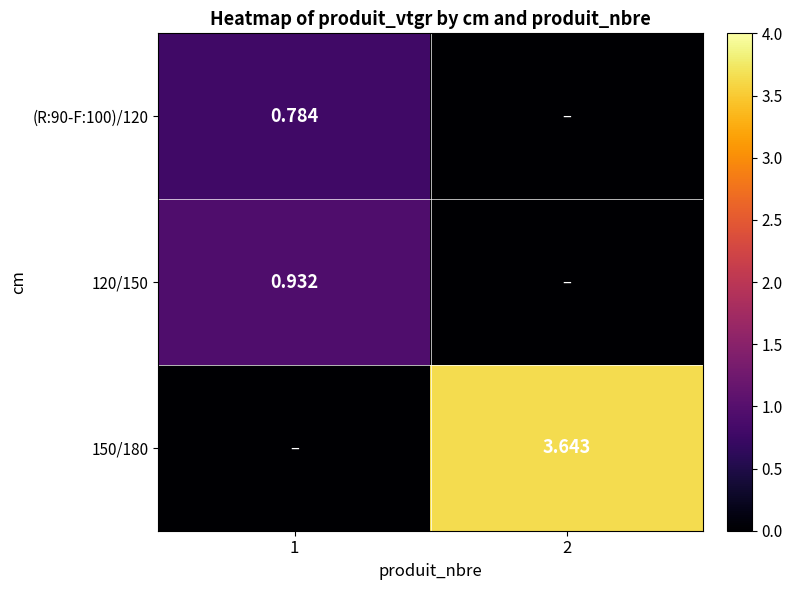

What is the total value across all series at 1?

1.7